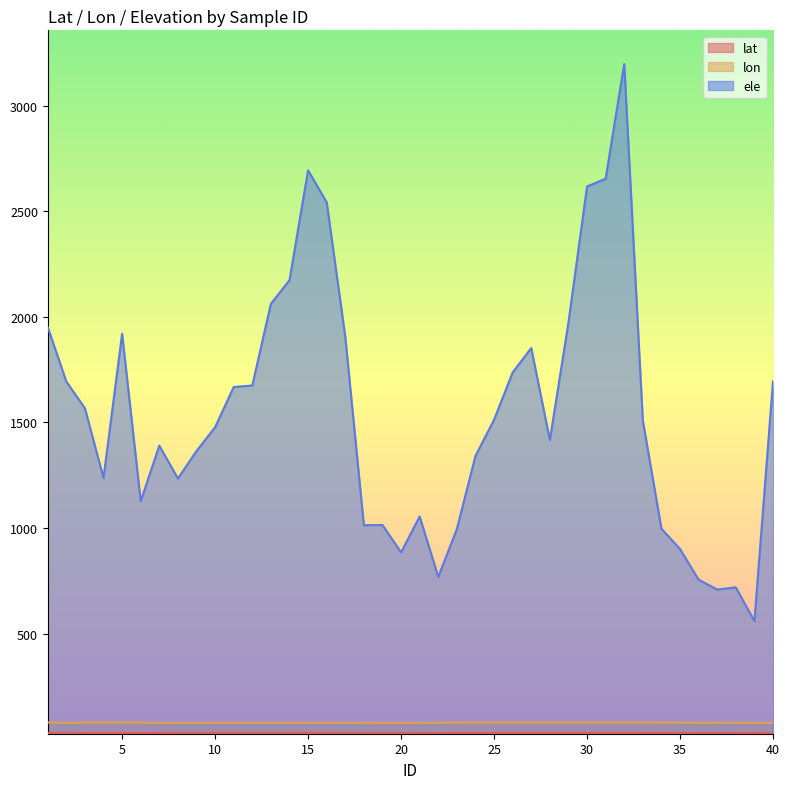

The value of ele at 4 is 1237.4. True or false?

True